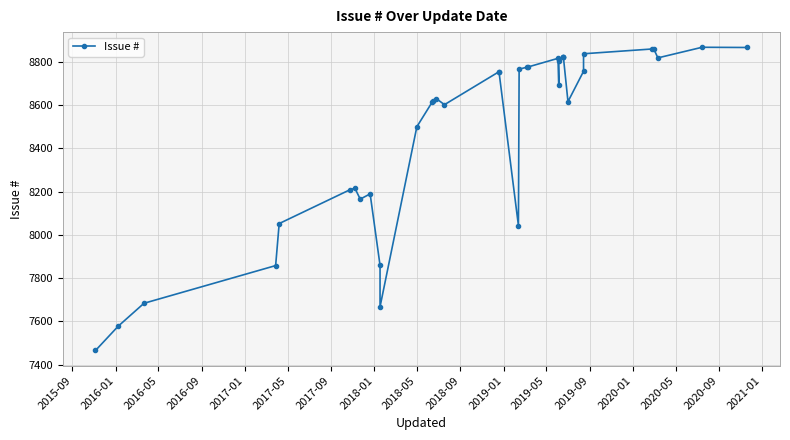

True or false: there are more than 0 points higher than both neighbors.

True